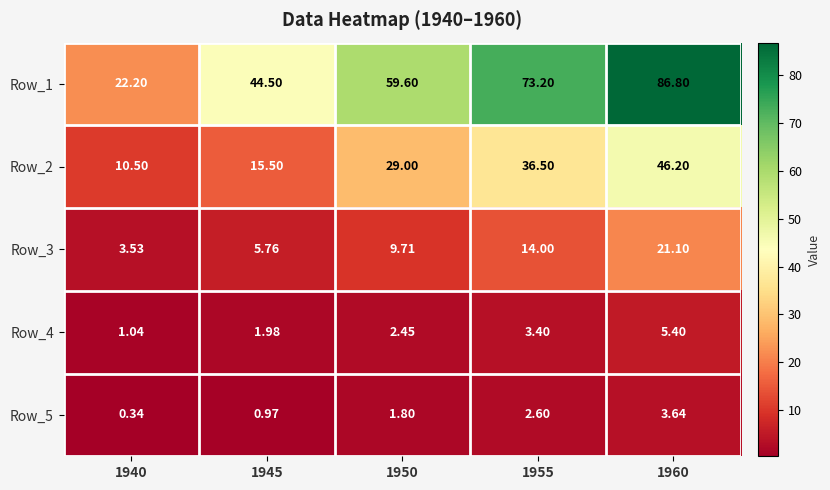

Which series has the widest spread of values?

Row_1